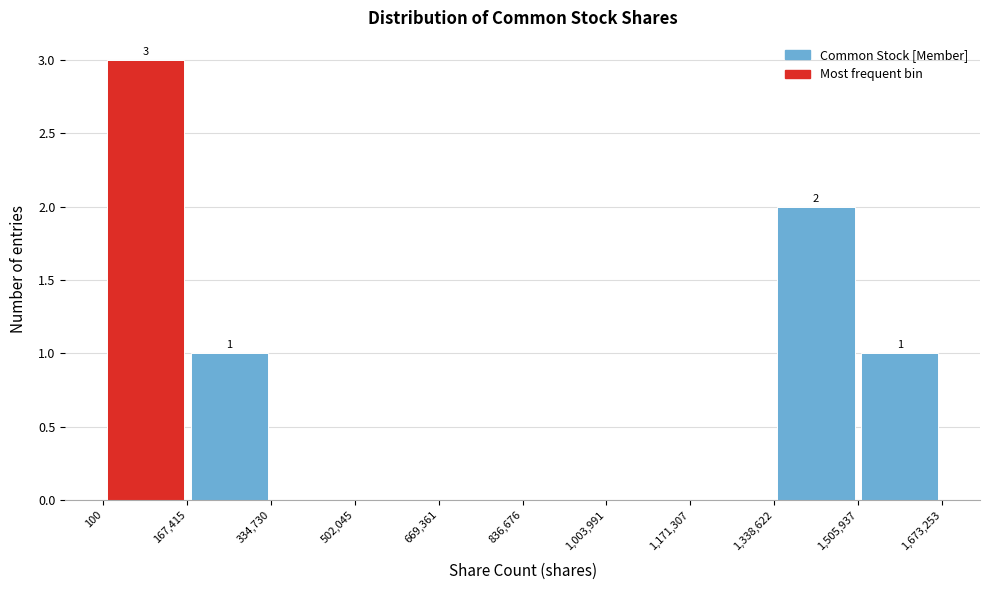

Which range on the x-axis has the tallest bar?

100 to 167,415